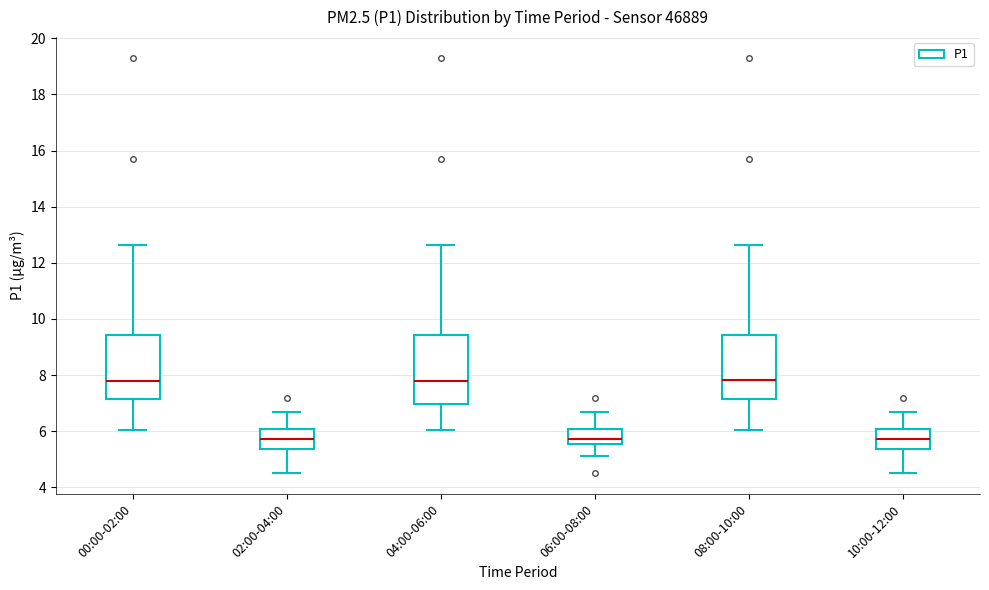

Where is the upper edge of the box for 00:00-02:00 on the y-axis? The values are not printed on the chart, so give them approximately, as read against the axis.

9.4